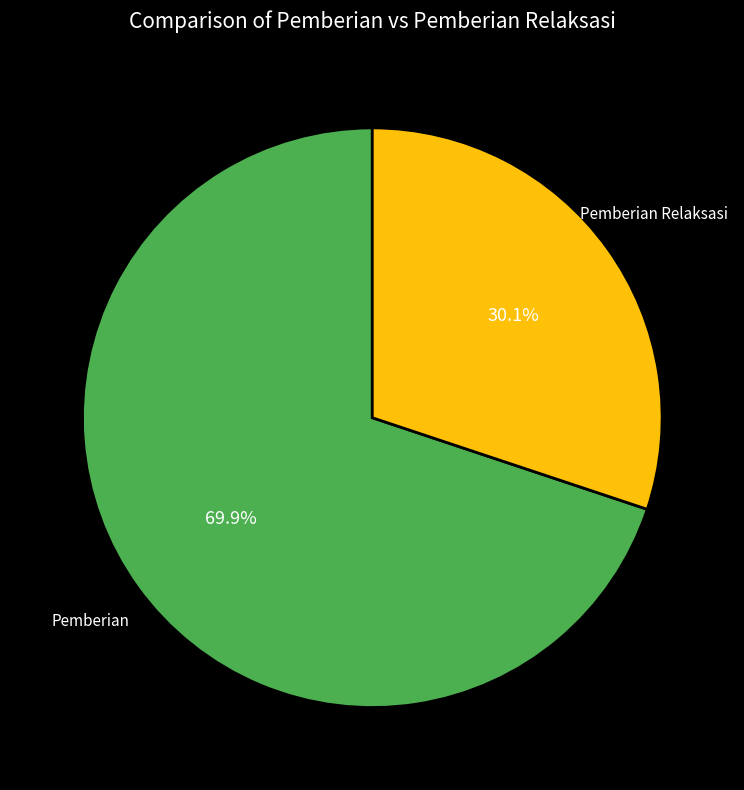

Is there any slice that represents more than half of the pie?

Yes